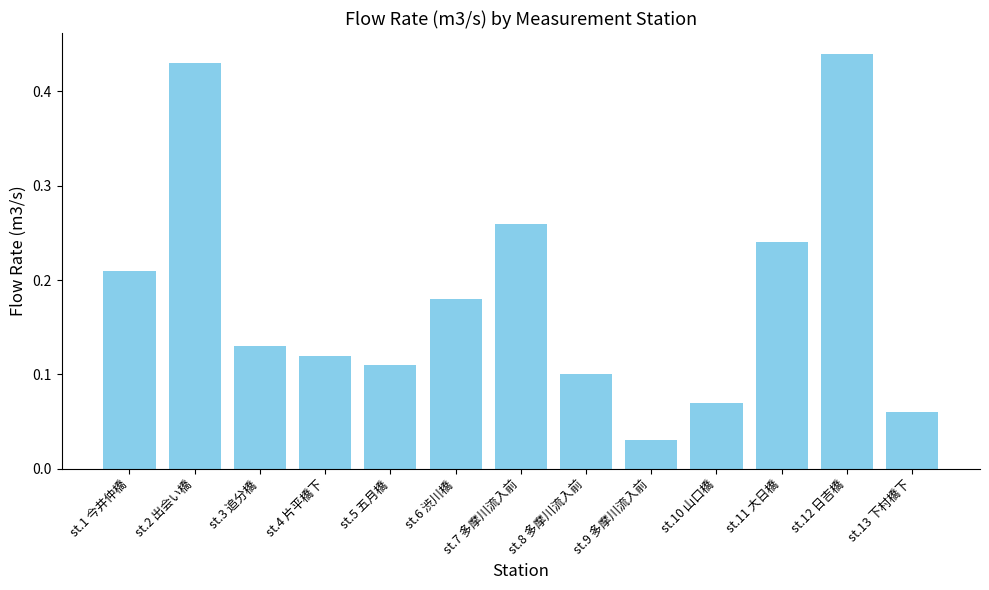

Which label corresponds to the largest value in the chart?

st.12 日吉橋